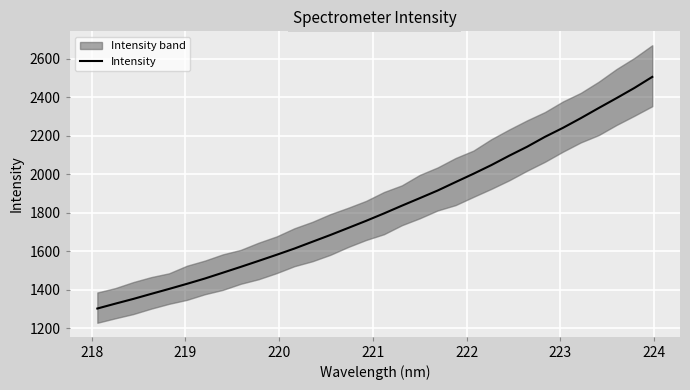

What is the difference between the maximum and second lowest values?

1178.6